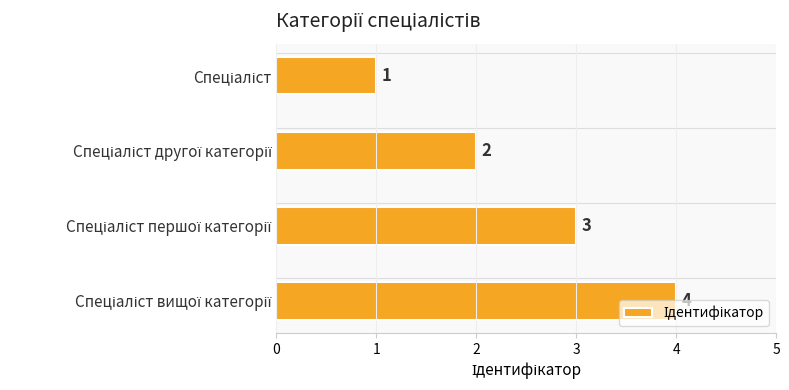

What is the greatest value displayed?

4